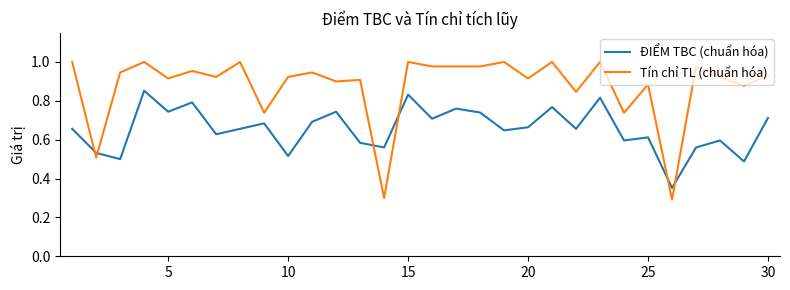

After their last crossing, which series has the higher values: ĐIỂM TBC (chuẩn hóa) or Tín chỉ TL (chuẩn hóa)?

Tín chỉ TL (chuẩn hóa)